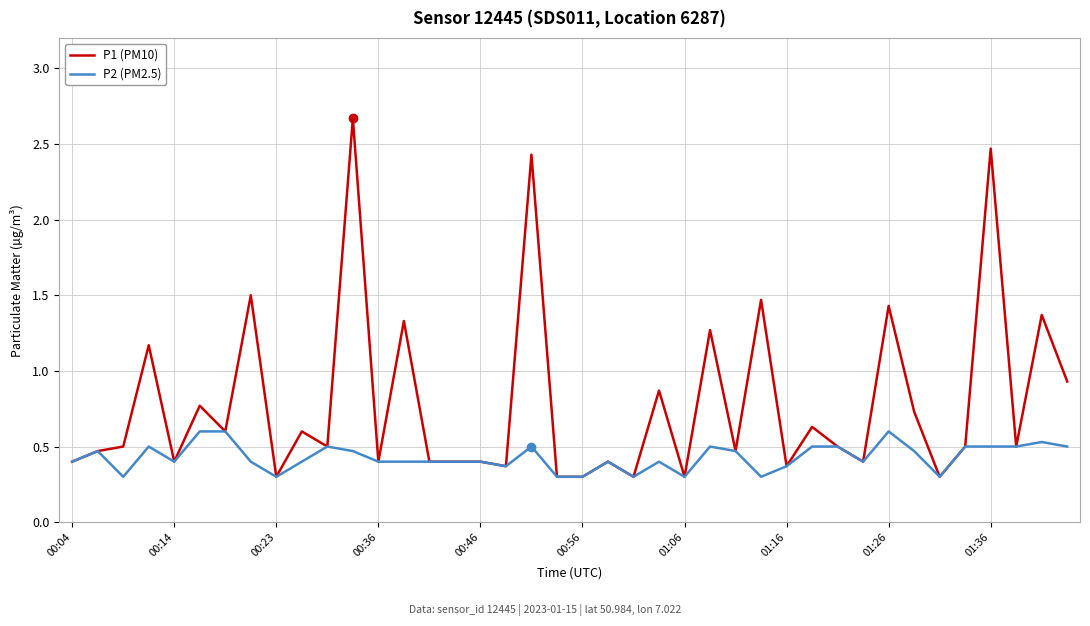

What is the maximum value shown in the chart?

2.7